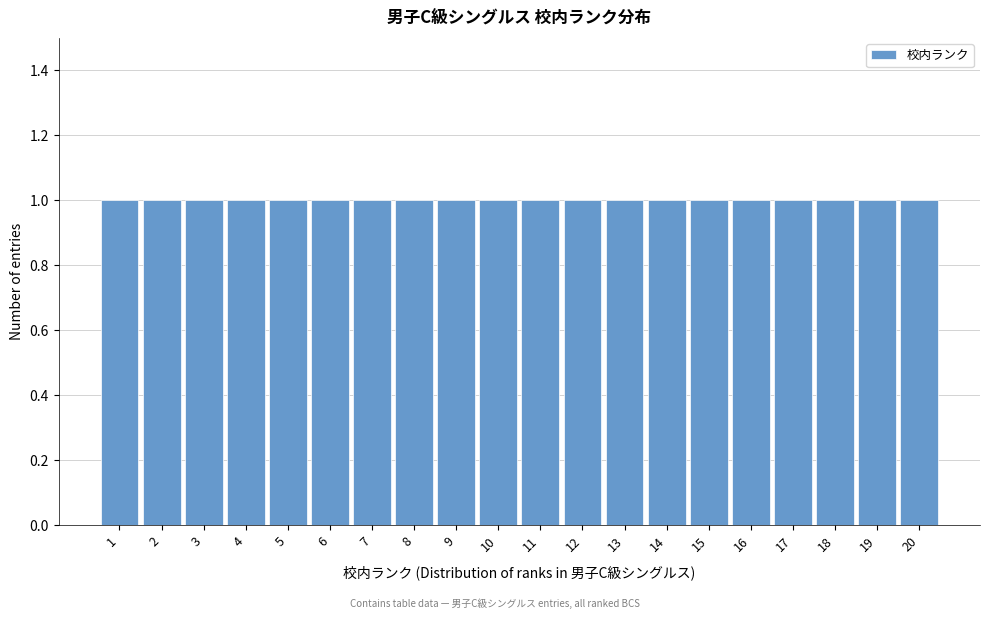

Reading left to right, transcribe this chart: for each bar, give the range it covers on the x-axis and its height. The values are not printed on the chart, so give them approximately, as read against the axis.

0.5 to 1.5: 1
1.5 to 2.5: 1
2.5 to 3.5: 1
3.5 to 4.5: 1
4.5 to 5.5: 1
5.5 to 6.5: 1
6.5 to 7.5: 1
7.5 to 8.5: 1
8.5 to 9.5: 1
9.5 to 10.5: 1
10.5 to 11.5: 1
11.5 to 12.5: 1
12.5 to 13.5: 1
13.5 to 14.5: 1
14.5 to 15.5: 1
15.5 to 16.5: 1
16.5 to 17.5: 1
17.5 to 18.5: 1
18.5 to 19.5: 1
19.5 to 20.5: 1